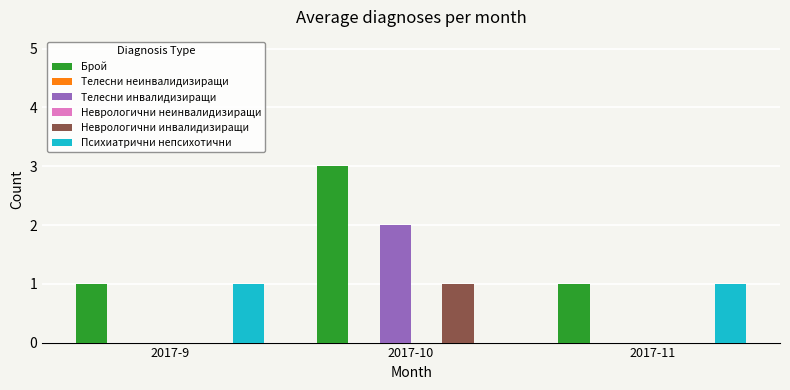

Reading left to right, what are all the values shown in this chart?

Брой: 2017-9=1	2017-10=3	2017-11=1
Телесни неинвалидизиращи: 2017-9=0	2017-10=0	2017-11=0
Телесни инвалидизиращи: 2017-9=0	2017-10=2	2017-11=0
Неврологични неинвалидизиращи: 2017-9=0	2017-10=0	2017-11=0
Неврологични инвалидизиращи: 2017-9=0	2017-10=1	2017-11=0
Психиатрични непсихотични: 2017-9=1	2017-10=0	2017-11=1